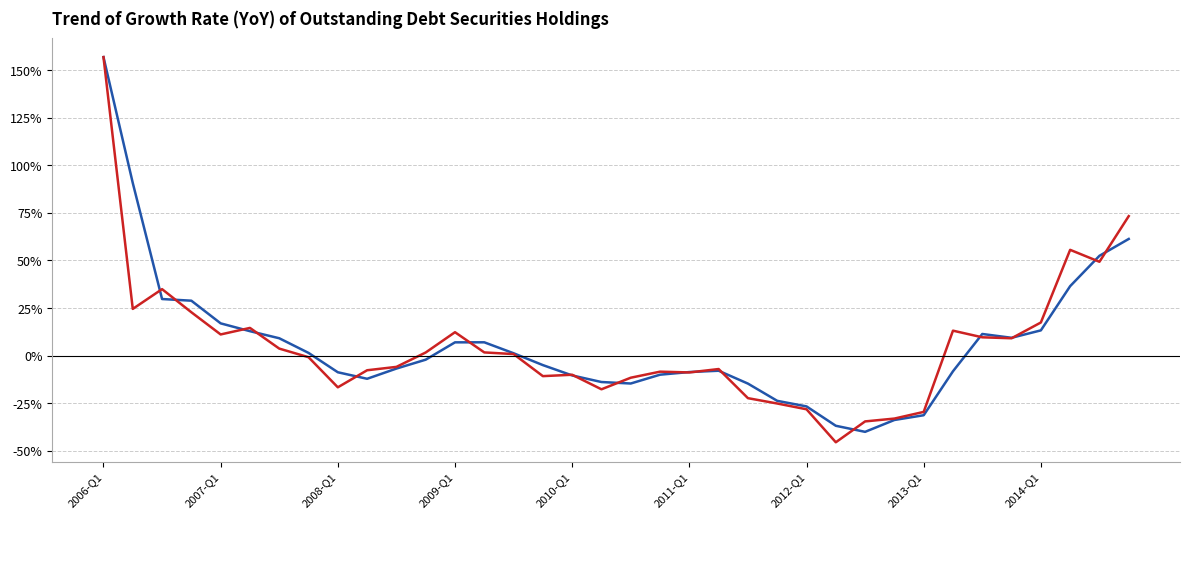

What is the maximum value shown in the chart?

156.8